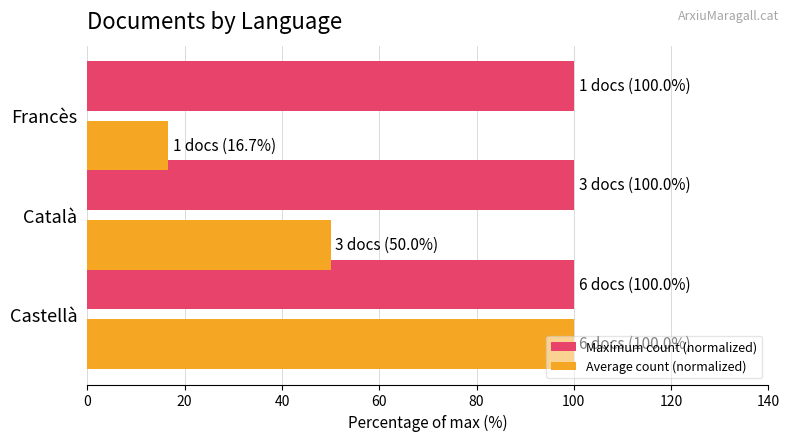

List the series in order of their overall mean, lowest first.

Average count (normalized), Maximum count (normalized)